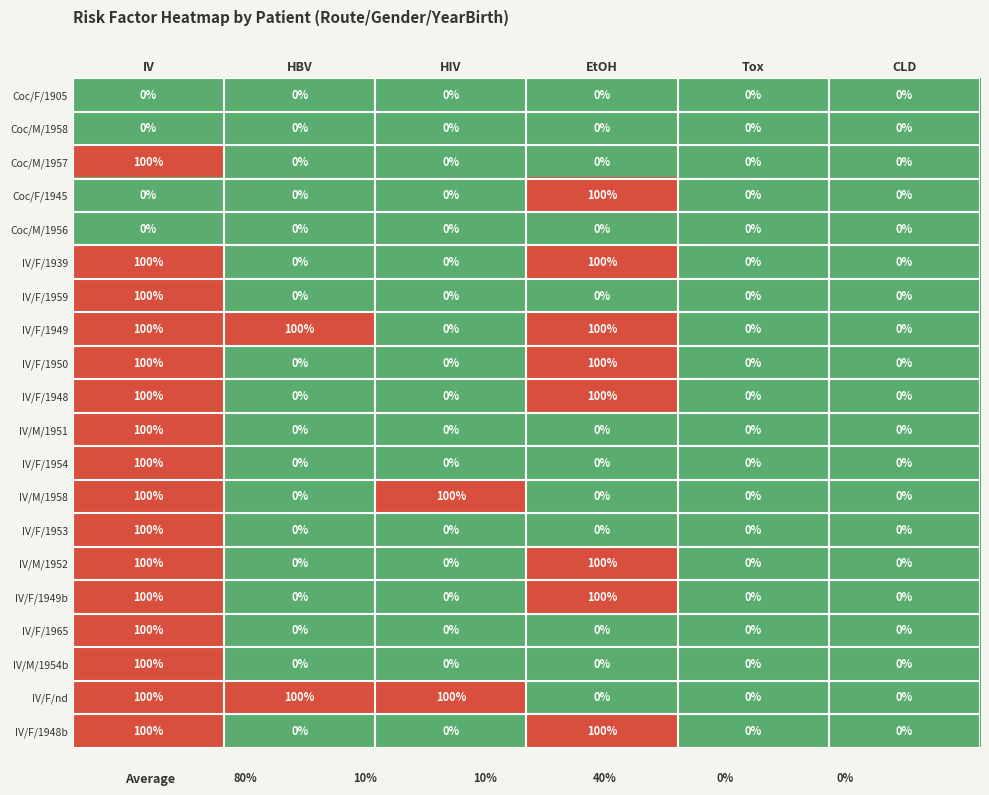

Is it true that IV/M/1958 equals 131 at IV?

False